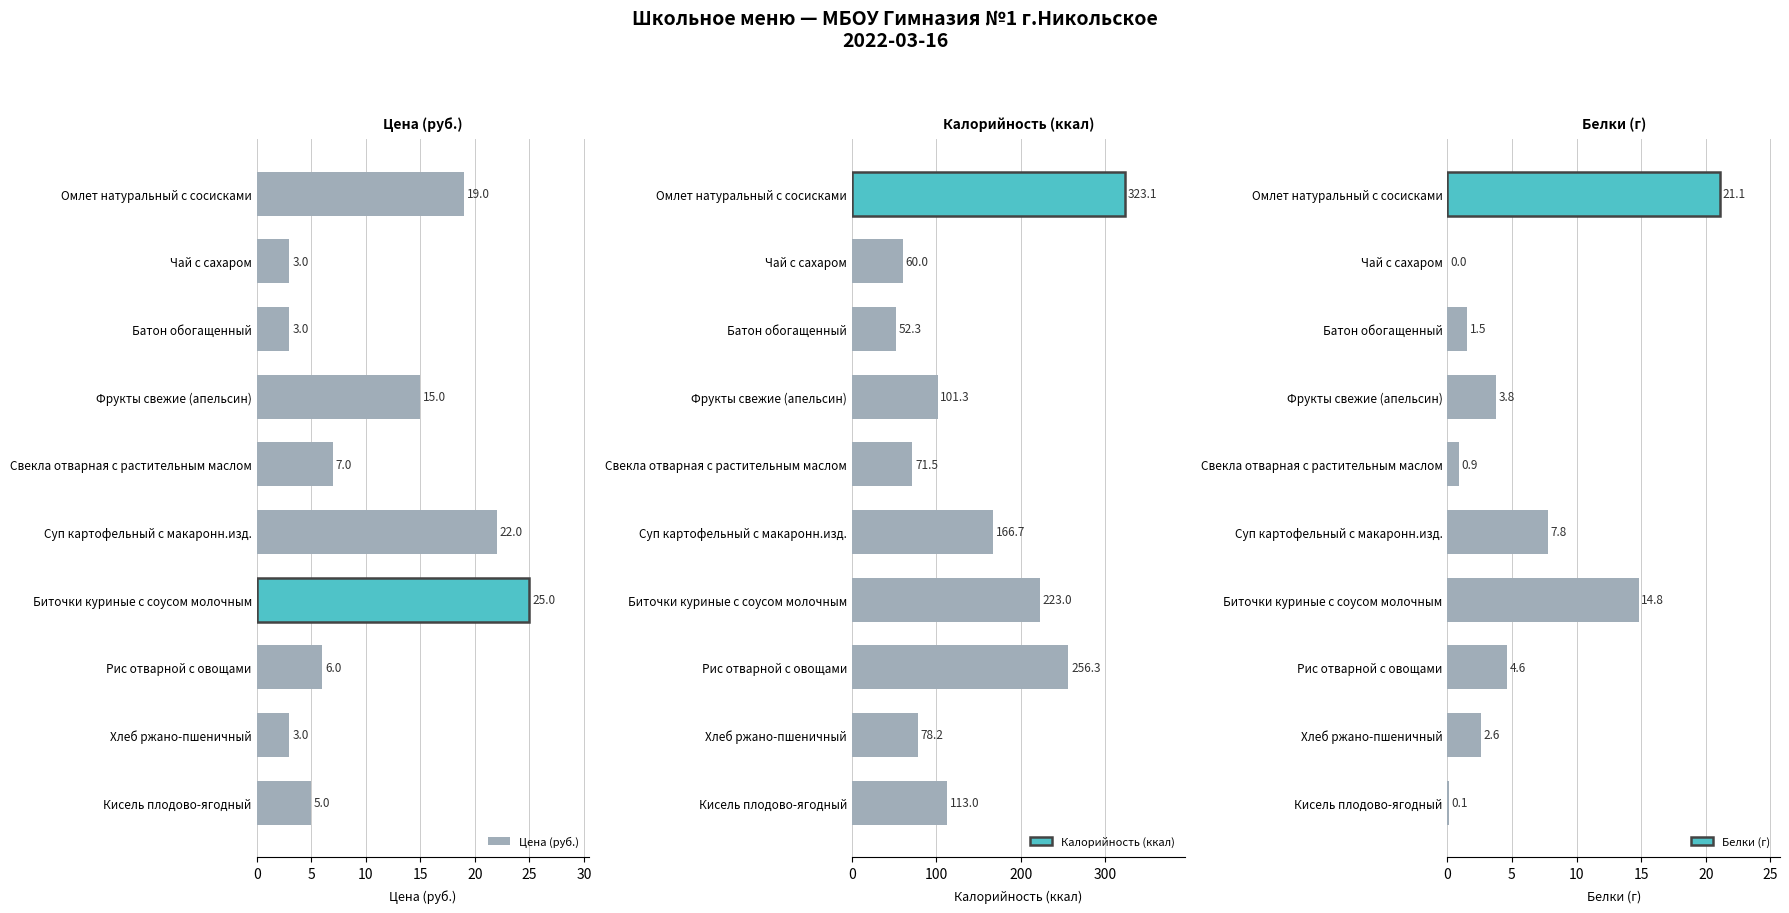

At which label is Цена (руб.) closest to 14?

Фрукты свежие (апельсин)